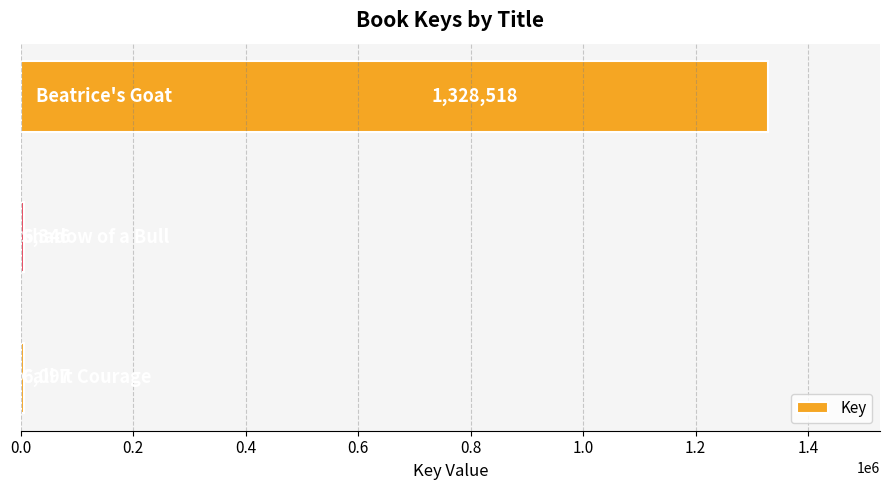

Reading bottom to top, list all the values displayed in this chart.

6097	6346	1328518